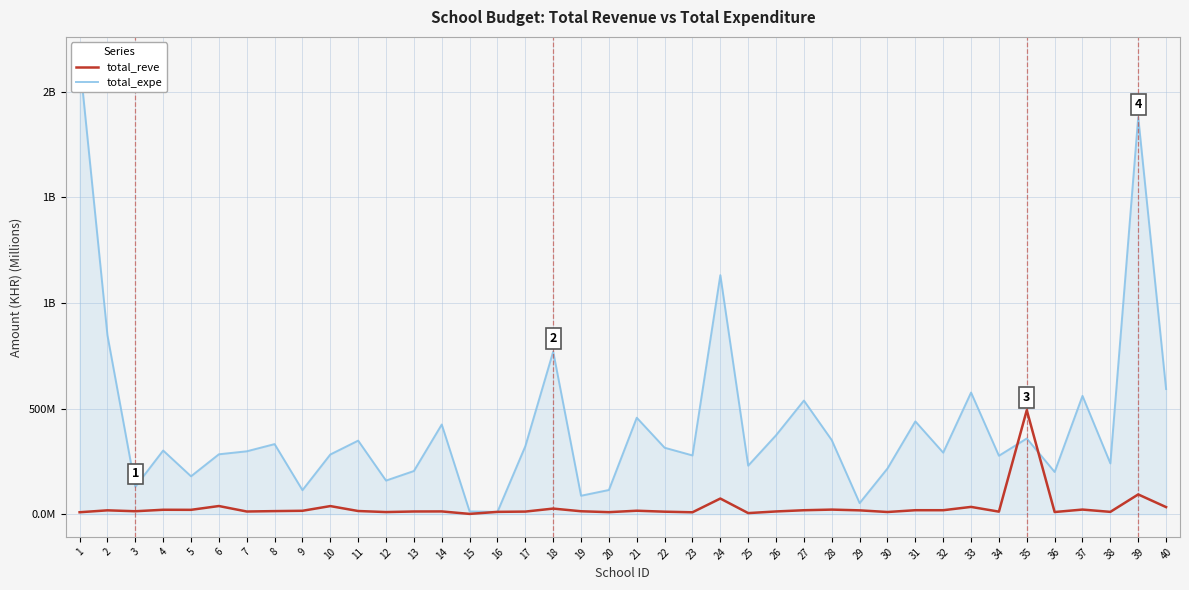

Which series has the largest total across all categories?

total_expe